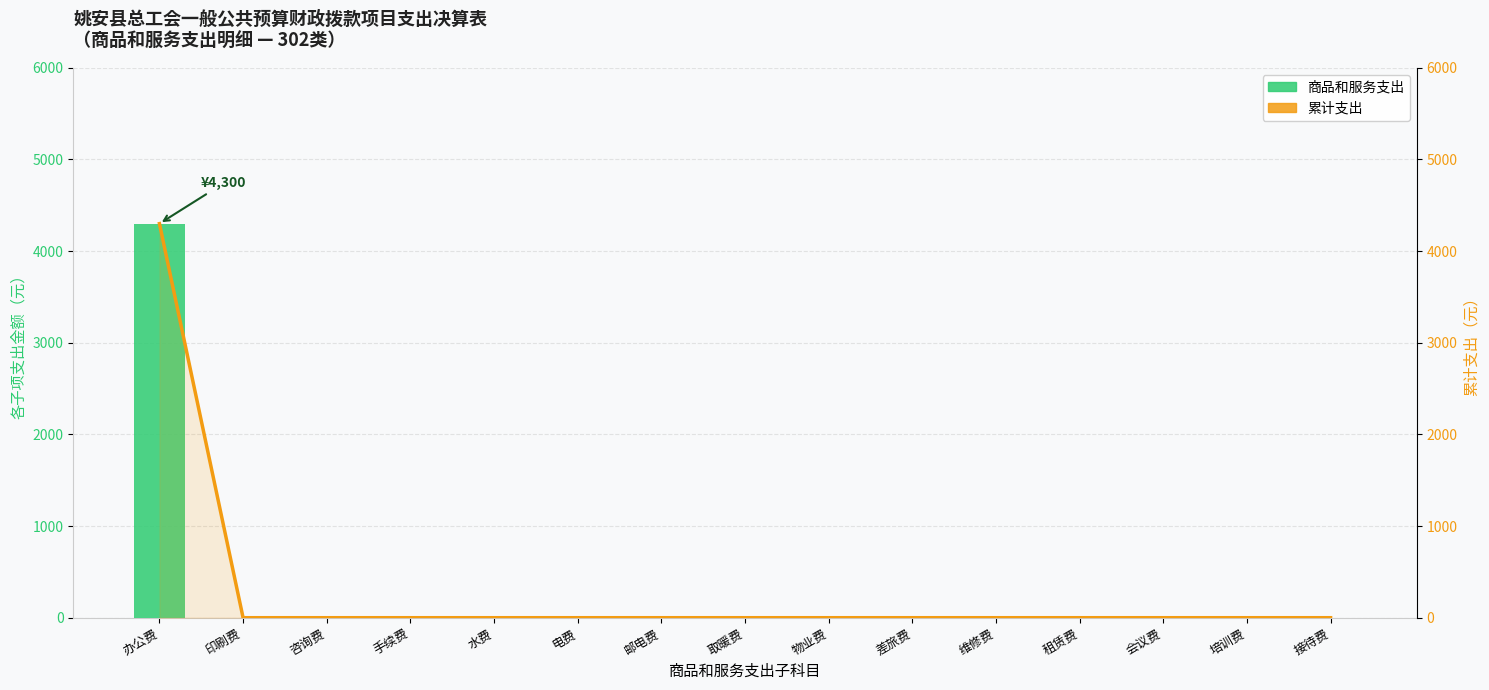

How many data points does each series have?

15